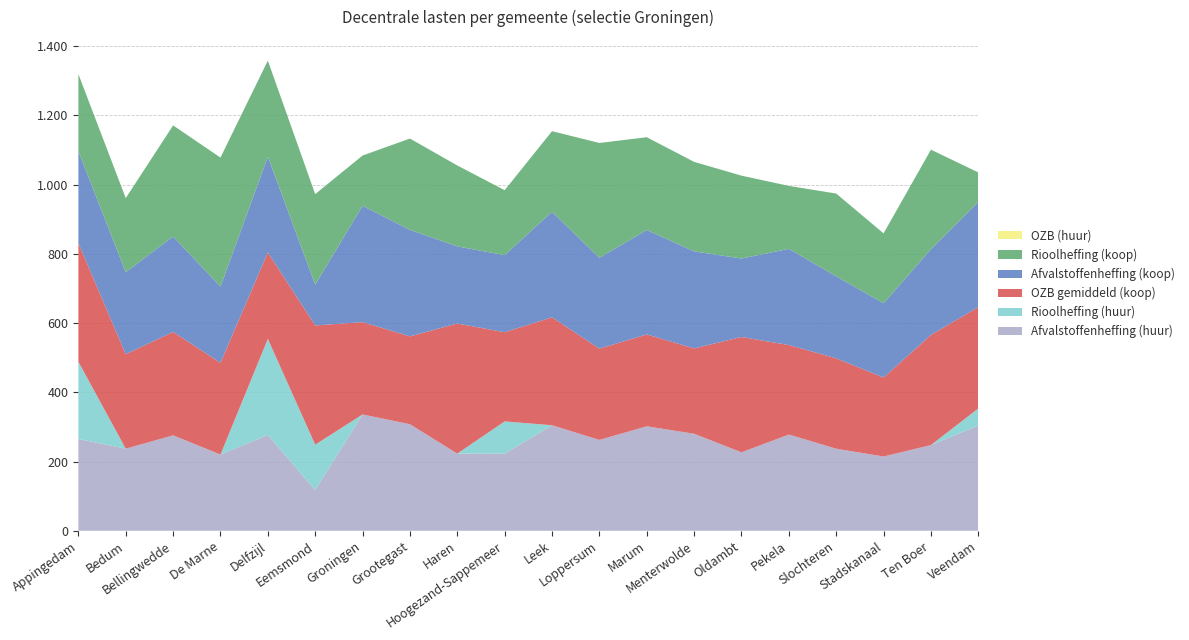

Reading right to left, what are all the values shown in this chart?

Afvalstoffenheffing (huur): Veendam=303.9	Ten Boer=247.6	Stadskanaal=214.5	Slochteren=237.0	Pekela=278.0	Oldambt=226.6	Menterwolde=280.3	Marum=301.8	Loppersum=262.4	Leek=304.8	Hoogezand-Sappemeer=222.7	Haren=222.8	Grootegast=307.8	Groningen=336.0	Eemsmond=118.0	Delfzijl=276.7	De Marne=220.2	Bellingwedde=275.6	Bedum=237.1	Appingedam=265.2
Rioolheffing (huur): Veendam=49.5	Ten Boer=0.0	Stadskanaal=0.0	Slochteren=0.0	Pekela=0.0	Oldambt=0.0	Menterwolde=0.0	Marum=0.0	Loppersum=0.0	Leek=0.0	Hoogezand-Sappemeer=93.2	Haren=0.0	Grootegast=0.0	Groningen=0.0	Eemsmond=130.7	Delfzijl=277.6	De Marne=0.0	Bellingwedde=0.0	Bedum=0.0	Appingedam=223.2
OZB gemiddeld (koop): Veendam=292.7	Ten Boer=318.1	Stadskanaal=228.1	Slochteren=261.2	Pekela=258.5	Oldambt=333.2	Menterwolde=246.4	Marum=265.3	Loppersum=263.7	Leek=311.8	Hoogezand-Sappemeer=257.6	Haren=375.9	Grootegast=253.8	Groningen=266.7	Eemsmond=344.4	Delfzijl=249.6	De Marne=265.0	Bellingwedde=298.8	Bedum=272.9	Appingedam=342.5
Afvalstoffenheffing (koop): Veendam=303.9	Ten Boer=247.6	Stadskanaal=214.5	Slochteren=237.0	Pekela=278.0	Oldambt=226.6	Menterwolde=280.3	Marum=301.8	Loppersum=262.4	Leek=304.8	Hoogezand-Sappemeer=222.7	Haren=222.8	Grootegast=307.8	Groningen=336.0	Eemsmond=118.0	Delfzijl=276.7	De Marne=220.2	Bellingwedde=275.6	Bedum=237.1	Appingedam=265.2
Rioolheffing (koop): Veendam=85.2	Ten Boer=287.7	Stadskanaal=202.0	Slochteren=239.0	Pekela=181.8	Oldambt=239.5	Menterwolde=258.6	Marum=268.0	Loppersum=331.7	Leek=233.0	Hoogezand-Sappemeer=187.6	Haren=233.8	Grootegast=263.7	Groningen=145.3	Eemsmond=261.4	Delfzijl=277.6	De Marne=372.7	Bellingwedde=321.0	Bedum=213.9	Appingedam=223.2
OZB (huur): Veendam=0.0	Ten Boer=0.0	Stadskanaal=0.0	Slochteren=0.0	Pekela=0.0	Oldambt=0.0	Menterwolde=0.0	Marum=0.0	Loppersum=0.0	Leek=0.0	Hoogezand-Sappemeer=0.0	Haren=0.0	Grootegast=0.0	Groningen=0.0	Eemsmond=0.0	Delfzijl=0.0	De Marne=0.0	Bellingwedde=0.0	Bedum=0.0	Appingedam=0.0